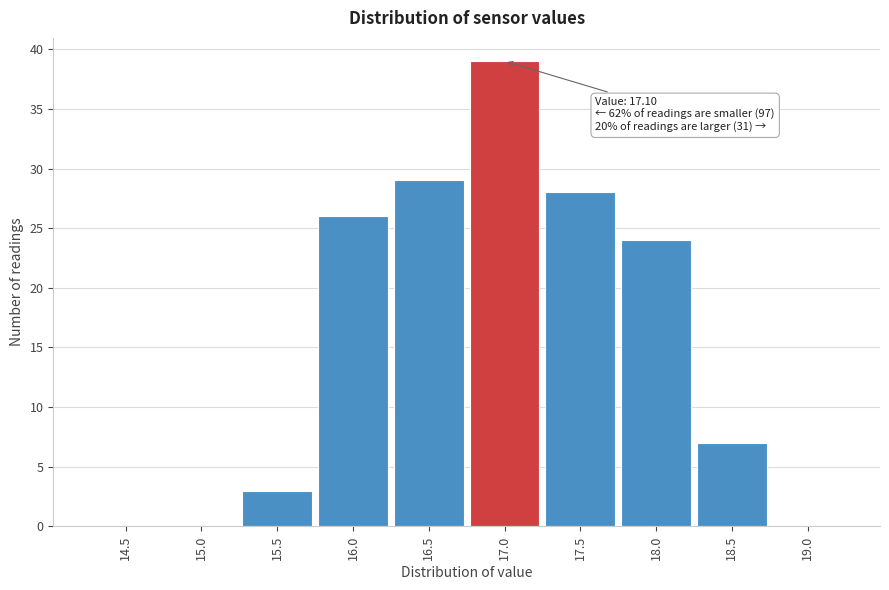

Reading left to right, what are all the values shown in this chart?

14.5=0	15.0=0	15.5=3	16.0=26	16.5=29	17.0=39	17.5=28	18.0=24	18.5=7	19.0=0